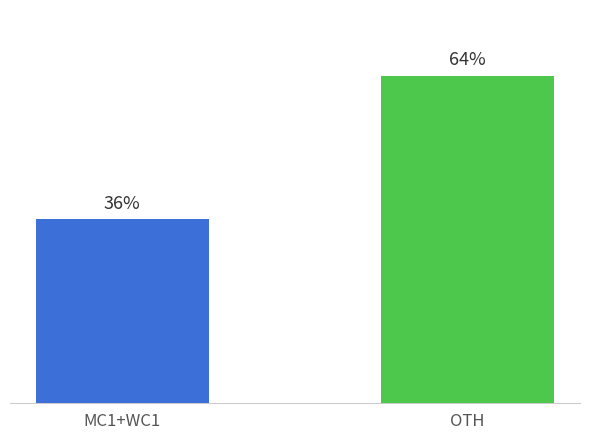

What is the label of the 1st bar from the left?

MC1+WC1